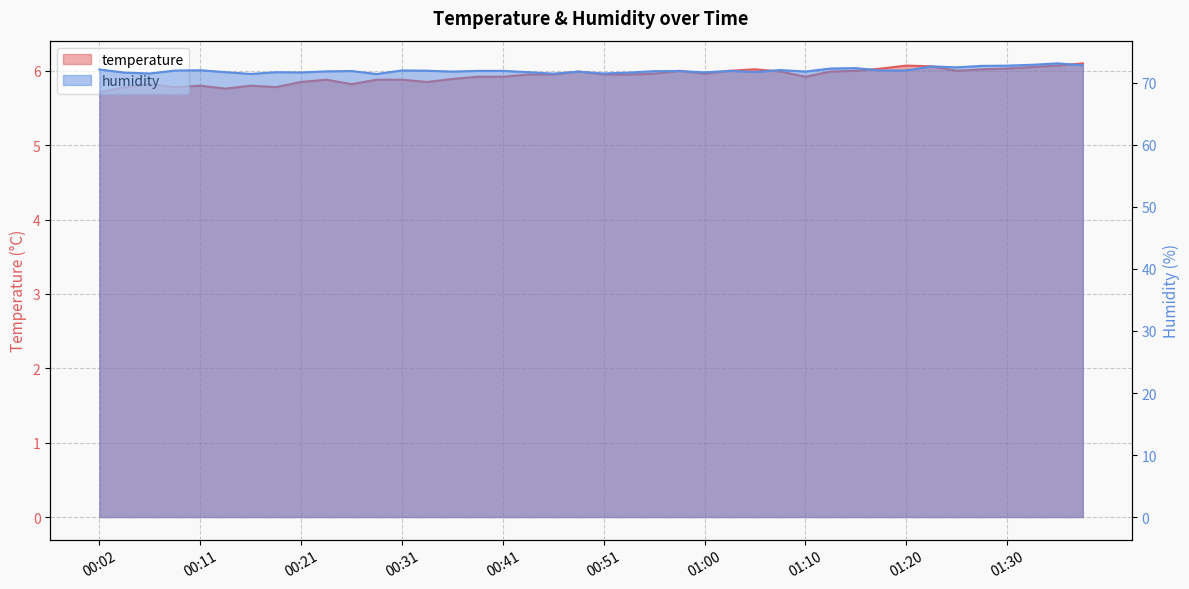

Reading left to right, extract all data points from this chart.

temperature: 00:02=5.7	00:04=5.8	00:06=5.8	00:09=5.8	00:11=5.8	00:14=5.8	00:16=5.8	00:19=5.8	00:21=5.8	00:23=5.9	00:26=5.8	00:28=5.9	00:31=5.9	00:33=5.8	00:36=5.9	00:38=5.9	00:41=5.9	00:43=6.0	00:46=6.0	00:48=6.0	00:51=6.0	00:53=6.0	00:55=6.0	00:58=6.0	01:00=6.0	01:03=6.0	01:05=6.0	01:08=6.0	01:10=5.9	01:13=6.0	01:15=6.0	01:17=6.0	01:20=6.1	01:22=6.1	01:25=6.0	01:27=6.0	01:30=6.0	01:32=6.0	01:34=6.1	01:37=6.1
humidity: 00:02=72.2	00:04=71.7	00:06=71.5	00:09=72.0	00:11=72.0	00:14=71.7	00:16=71.5	00:19=71.7	00:21=71.7	00:23=71.9	00:26=71.9	00:28=71.4	00:31=72.0	00:33=72.0	00:36=71.8	00:38=72.0	00:41=72.0	00:43=71.7	00:46=71.5	00:48=71.8	00:51=71.5	00:53=71.7	00:55=71.9	00:58=71.9	01:00=71.7	01:03=72.0	01:05=71.8	01:08=72.1	01:10=71.8	01:13=72.3	01:15=72.4	01:17=72.0	01:20=72.0	01:22=72.7	01:25=72.5	01:27=72.8	01:30=72.8	01:32=72.9	01:34=73.2	01:37=72.8